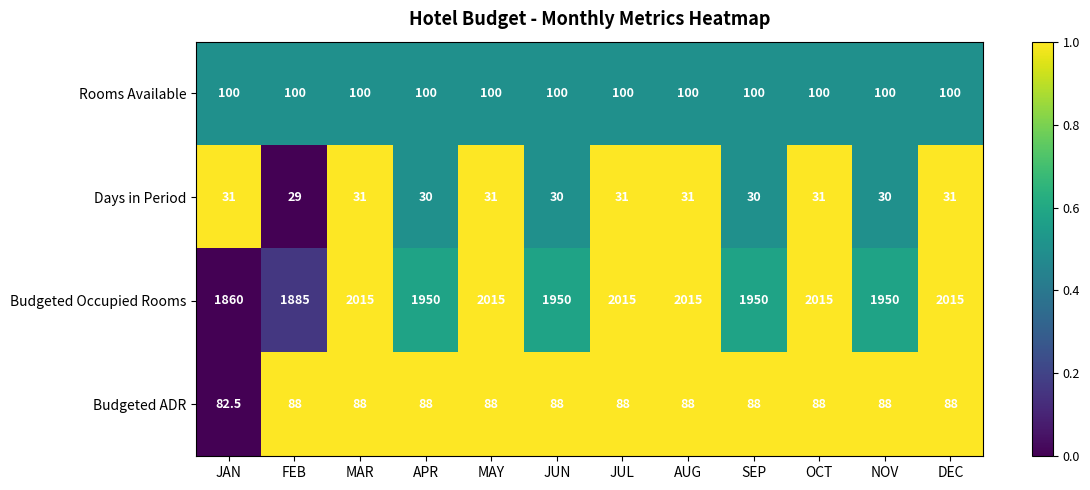

What is the sum of the Budgeted ADR values at NOV and APR?

176.0